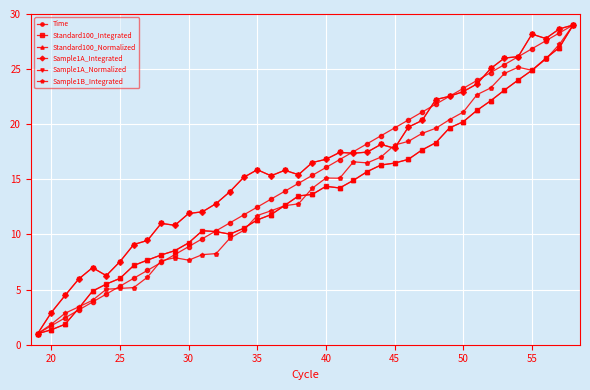

What is the value of the Sample1A_Normalized point at the 7th from the left?

7.5